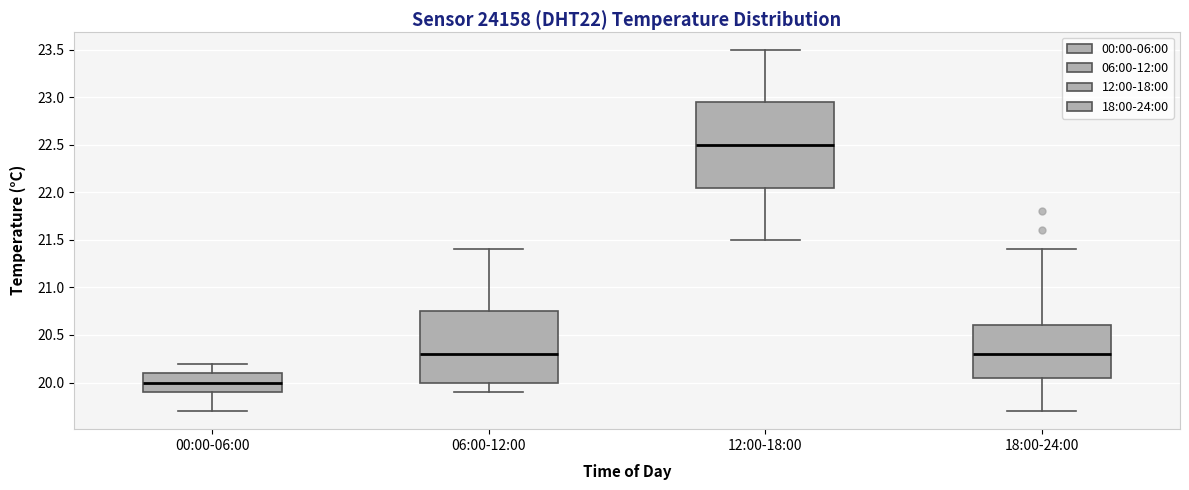

Reading left to right, transcribe this box plot: for each box, give where its median line is, the range the box spans, and where its two whiskers end, as read against the y-axis. The values are not printed on the chart, so give them approximately, as read against the axis.

00:00-06:00: median 20.00, box 19.90 to 20.10, whiskers 19.70 to 20.20
06:00-12:00: median 20.30, box 20.00 to 20.75, whiskers 19.90 to 21.40
12:00-18:00: median 22.50, box 22.05 to 22.95, whiskers 21.50 to 23.50
18:00-24:00: median 20.30, box 20.05 to 20.60, whiskers 19.70 to 21.40